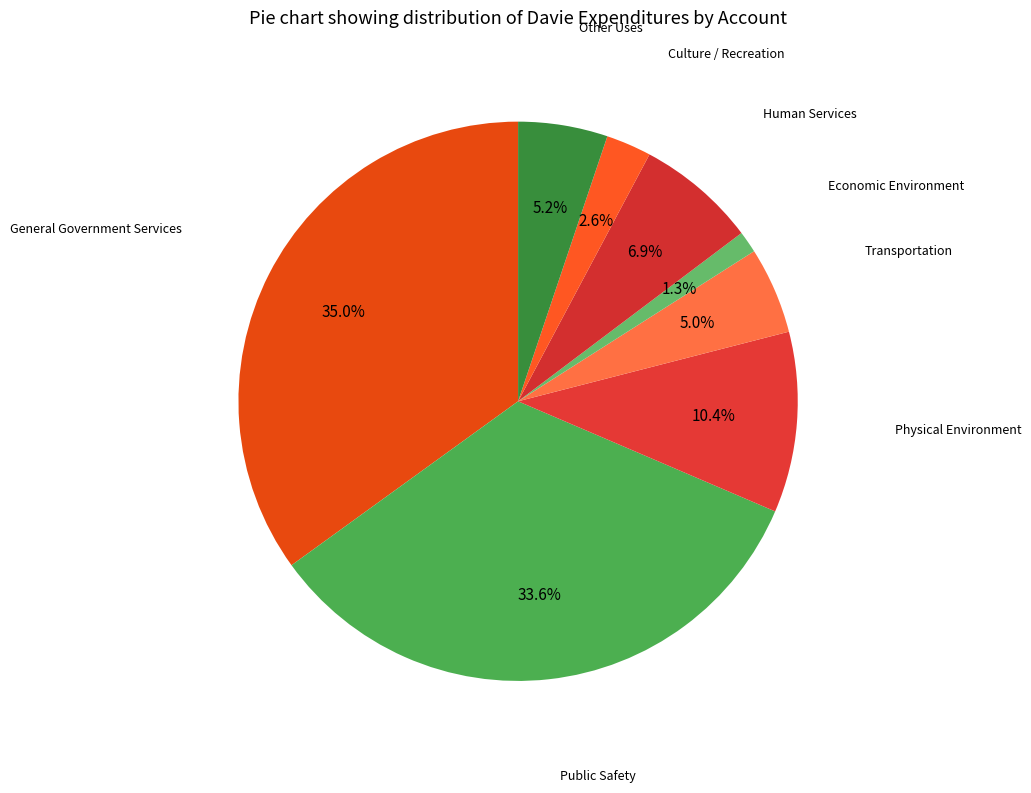

How many segments does this pie chart have?

8